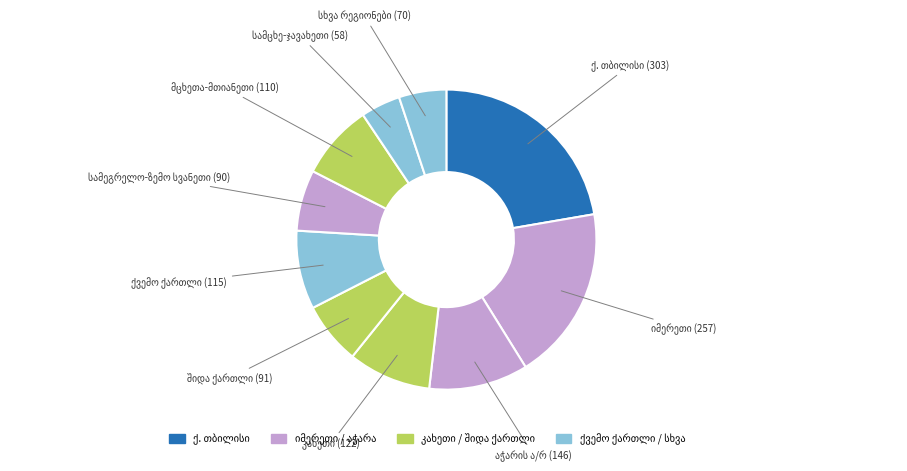

To the nearest percent, what is the difference between the სხვა რეგიონები and სამეგრელო-ზემო სვანეთი slice percentages?

1%